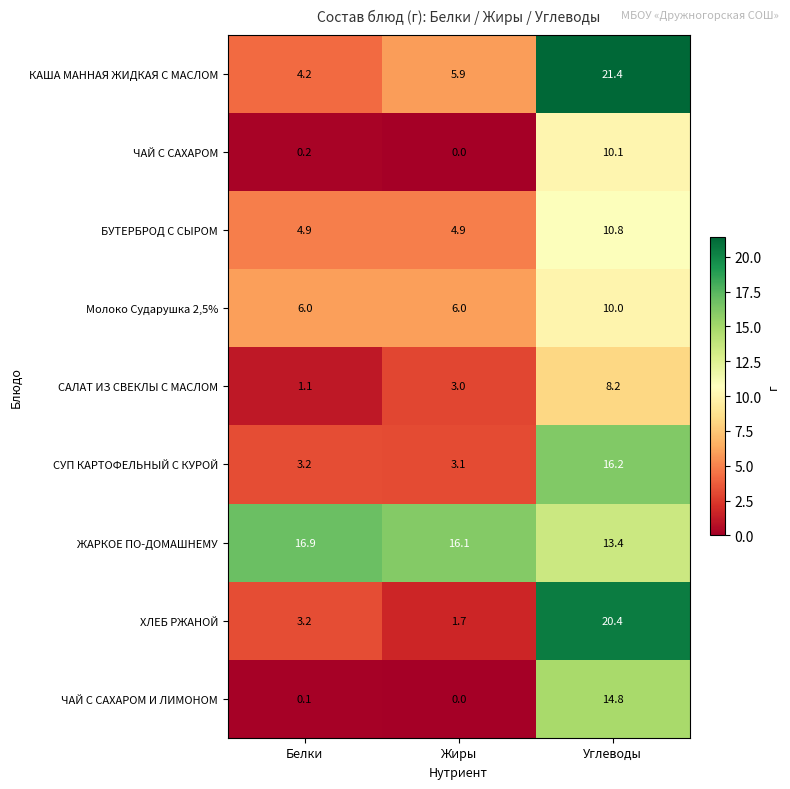

Rank the series by their maximum value, from highest to lowest.

КАША МАННАЯ ЖИДКАЯ С МАСЛОМ, ХЛЕБ РЖАНОЙ, ЖАРКОЕ ПО-ДОМАШНЕМУ, СУП КАРТОФЕЛЬНЫЙ С КУРОЙ, ЧАЙ С САХАРОМ И ЛИМОНОМ, БУТЕРБРОД С СЫРОМ, ЧАЙ С САХАРОМ, Молоко Сударушка 2,5%, САЛАТ ИЗ СВЕКЛЫ С МАСЛОМ